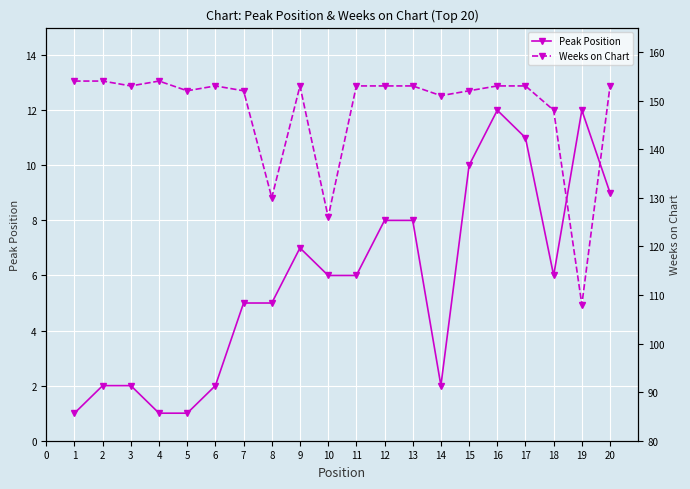

Which series has the largest total across all categories?

Weeks on Chart